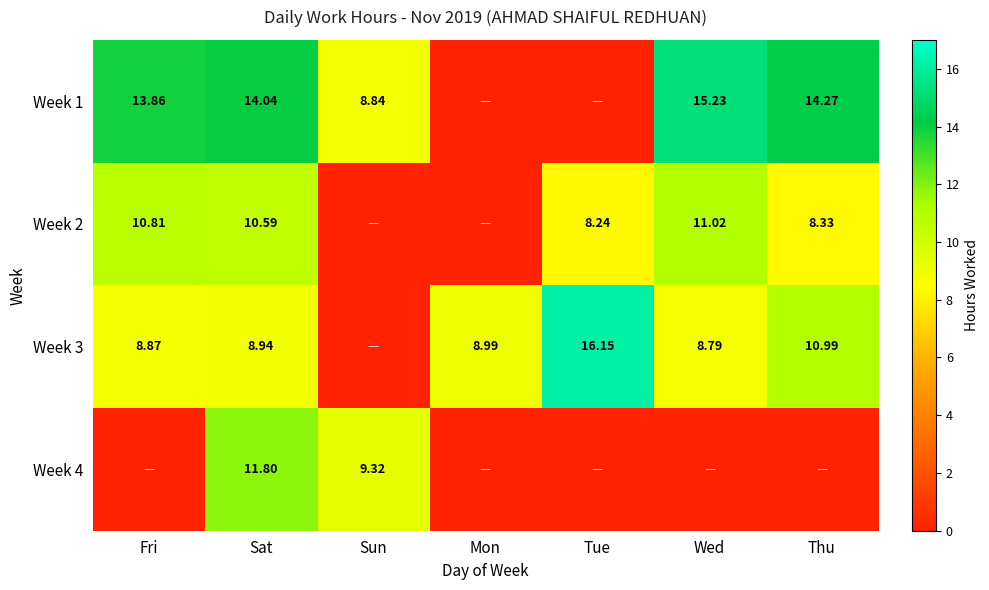

What is the greatest value displayed?

16.1